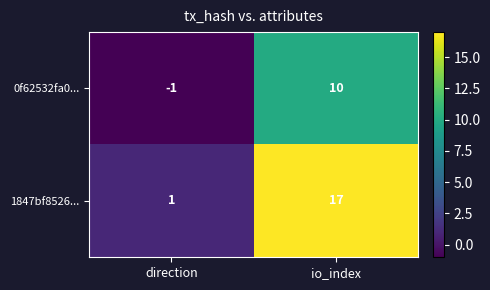

At which label does 1847bf8526... reach its minimum?

direction